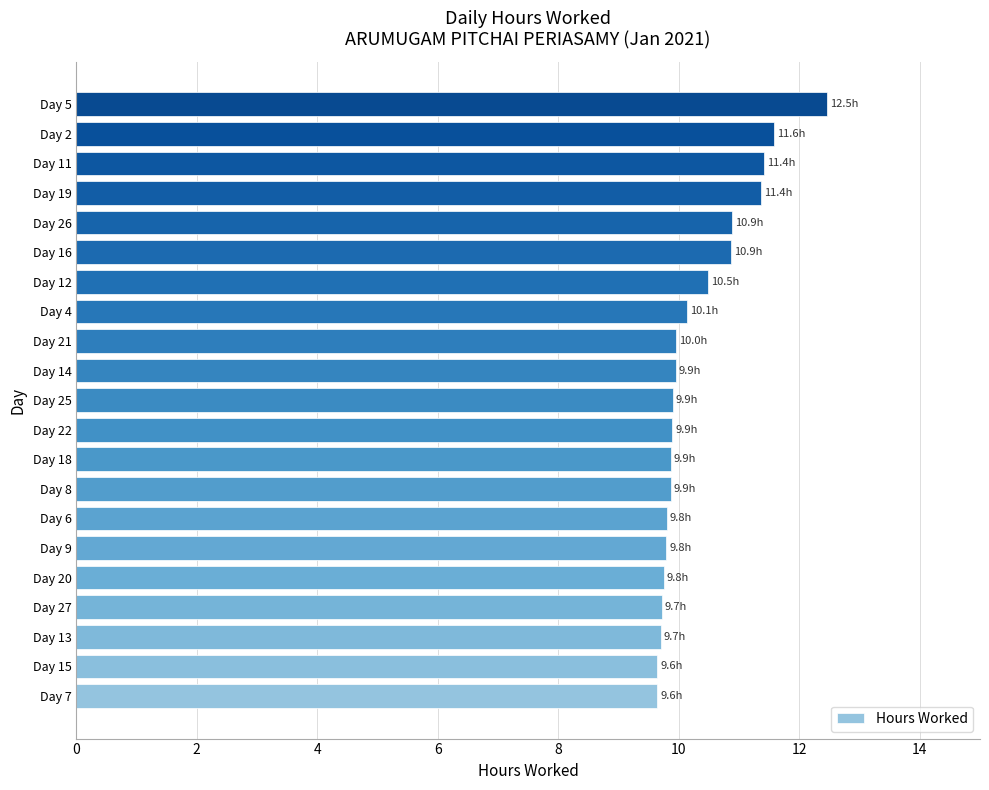

What is the ratio of the value at Day 22 to the value at Day 20?

1.0